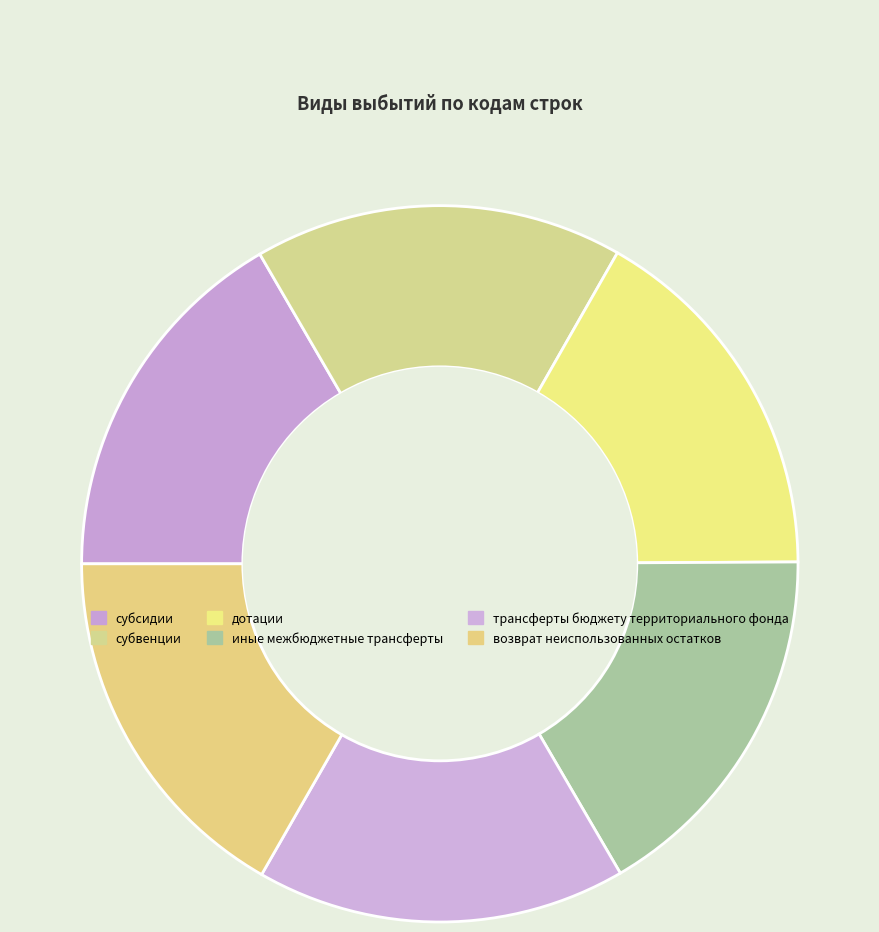

Is it true that дотации is 31% of the pie?

False